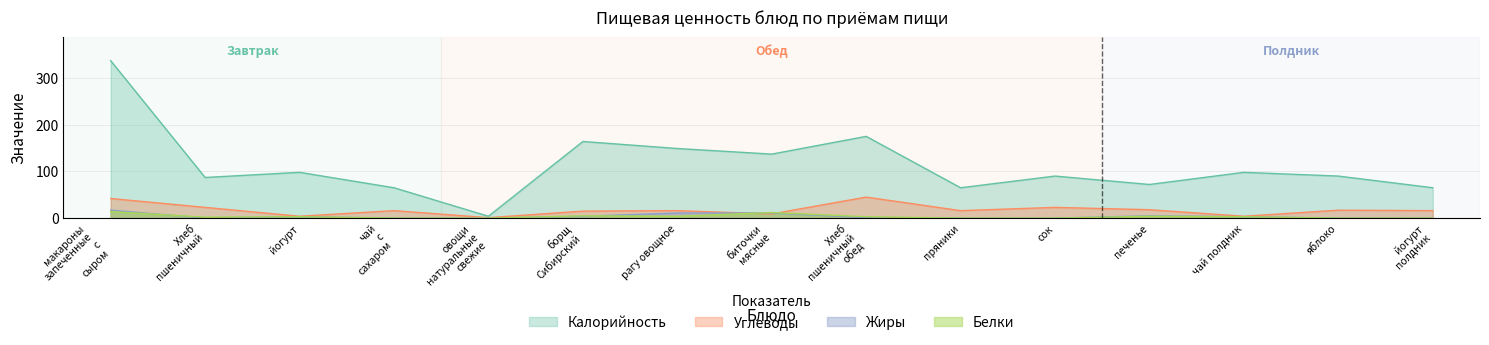

True or false: Углеводы and Калорийность intersect in this chart.

False